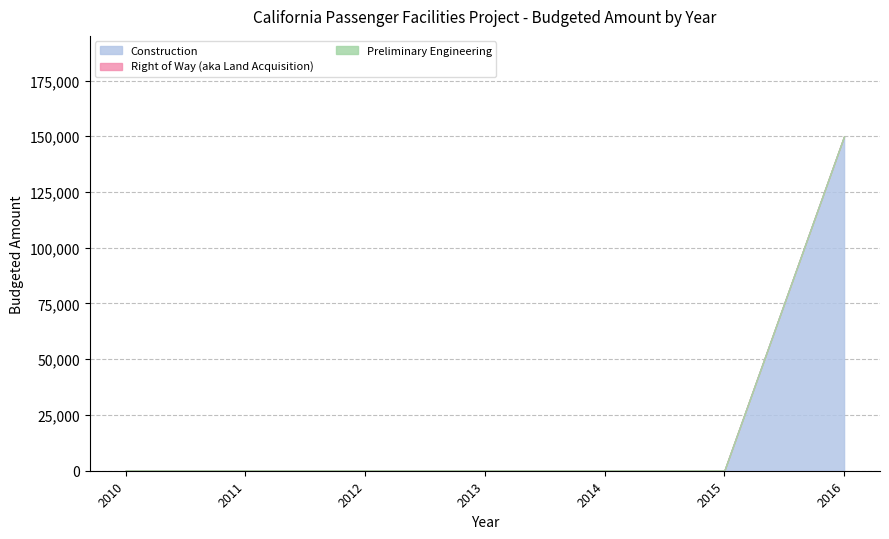

List the labels in order of Preliminary Engineering value, smallest first.

2010, 2011, 2012, 2013, 2014, 2015, 2016